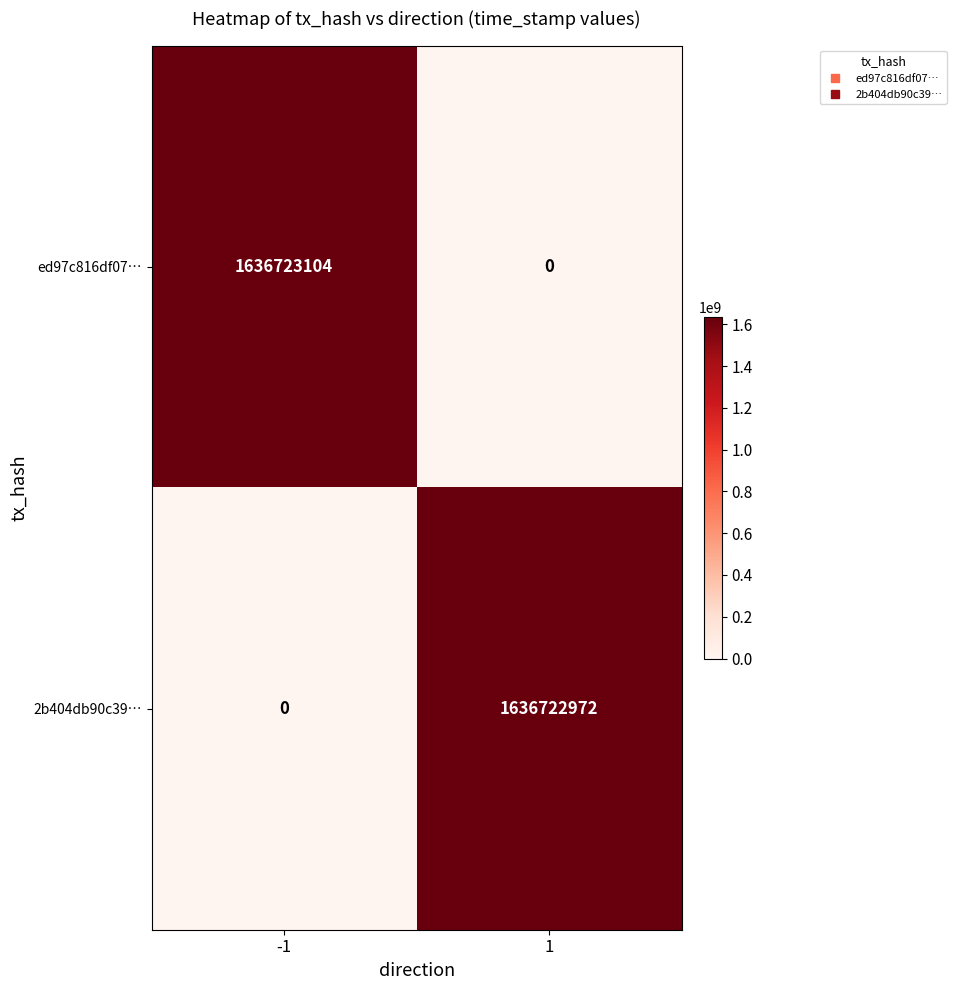

Reading right to left, what are all the values shown in this chart?

ed97c816df07…: 1=0	-1=1636723104
2b404db90c39…: 1=1636722972	-1=0